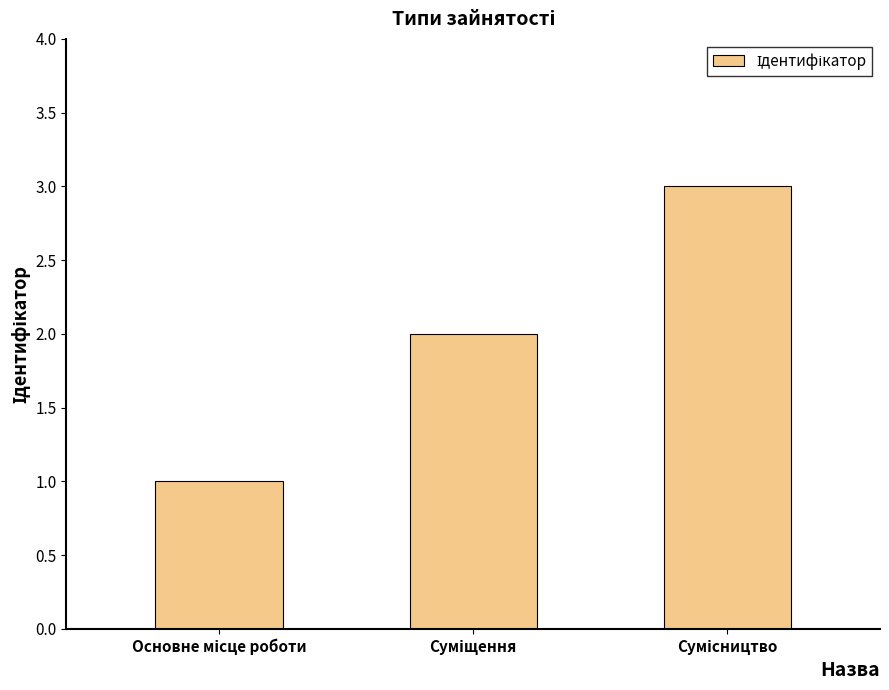

What is the sum of all values?

6